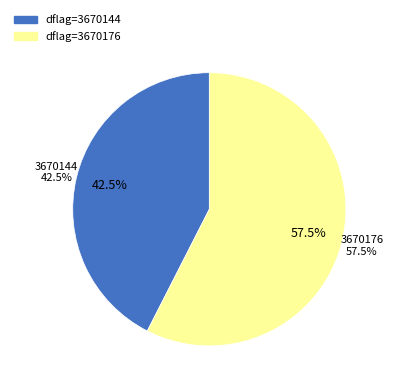

How many segments does this pie chart have?

2